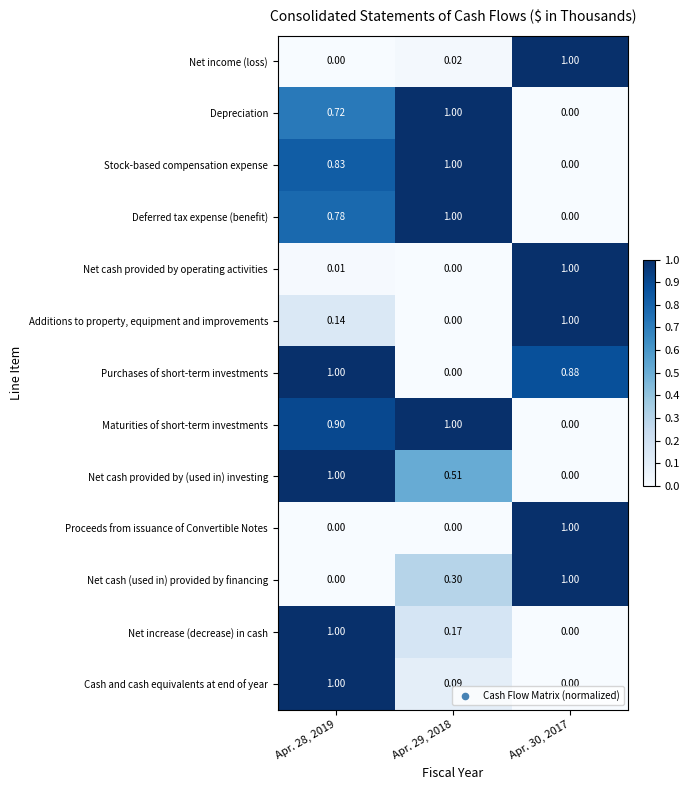

How many data points does each series have?

3